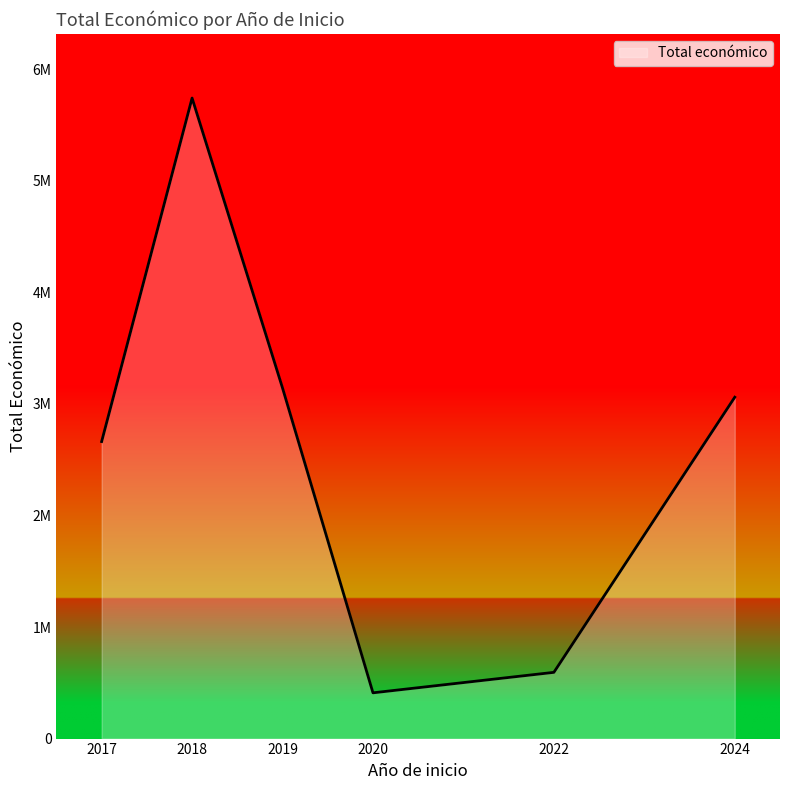

Does the chart display data point markers on the line(s)?

No